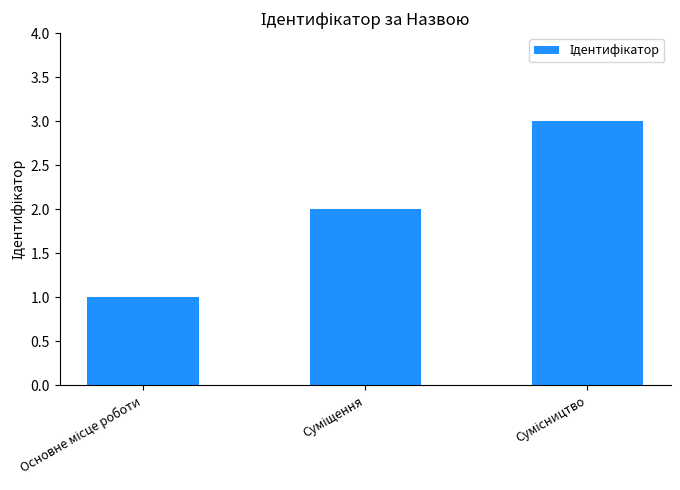

Are the bars grouped side by side (vs. stacked)?

No